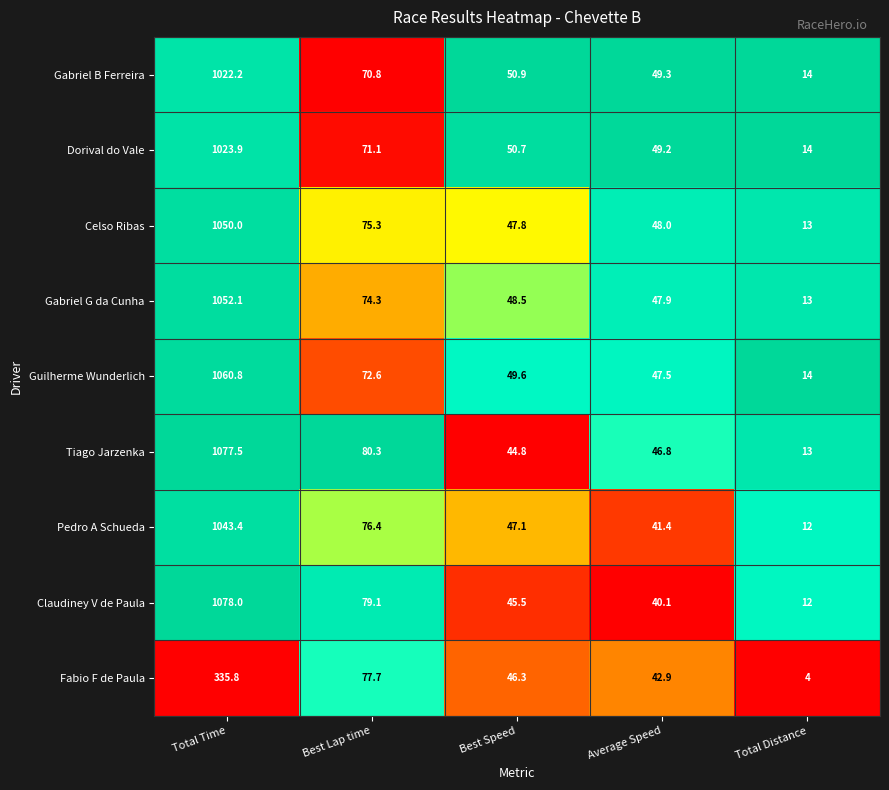

What is the greatest value displayed?

1078.0